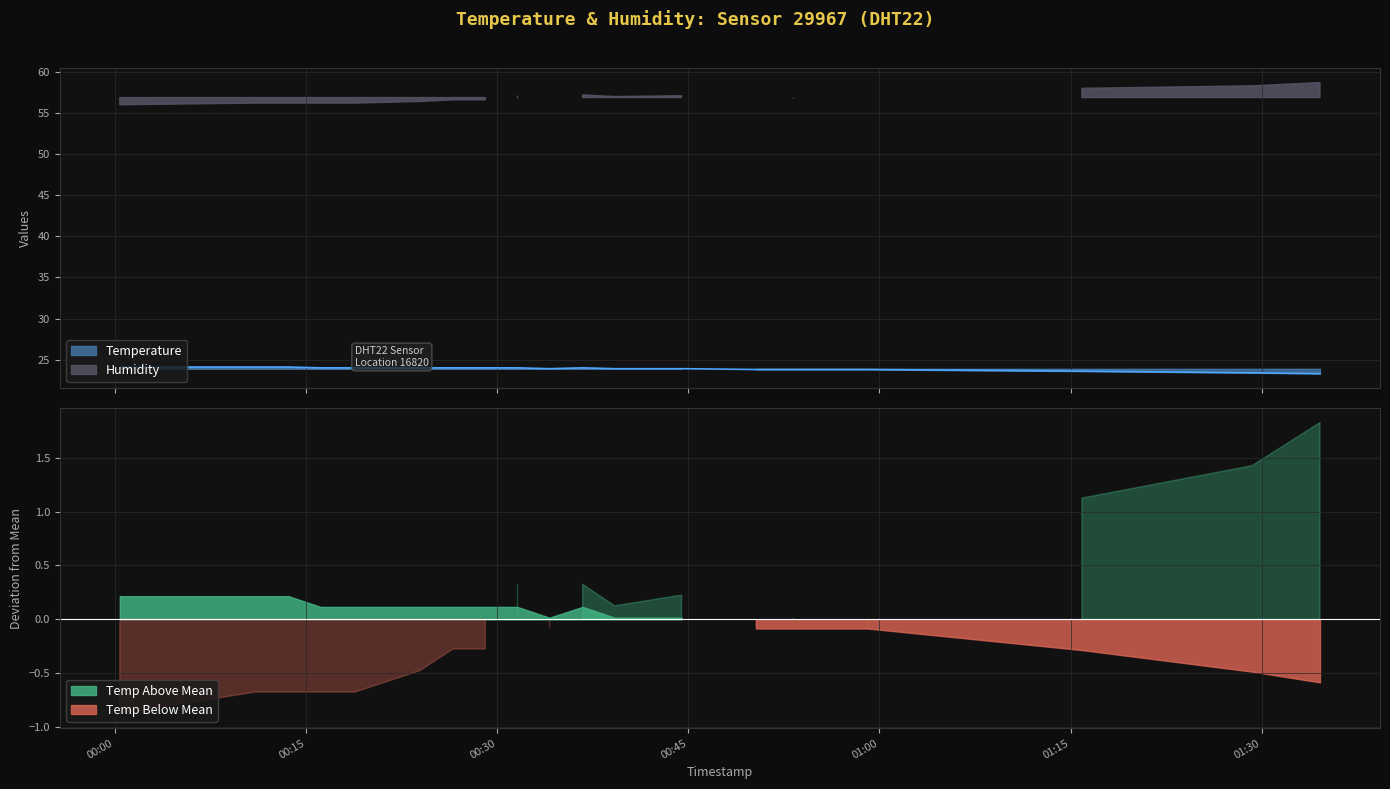

What is the label of the 17th point from the left?

00:59